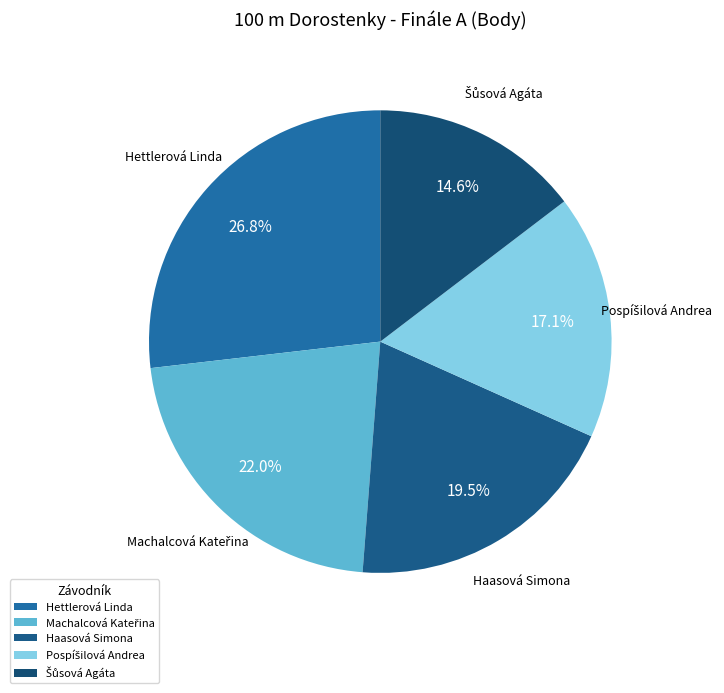

Count the number of slices in the pie.

5